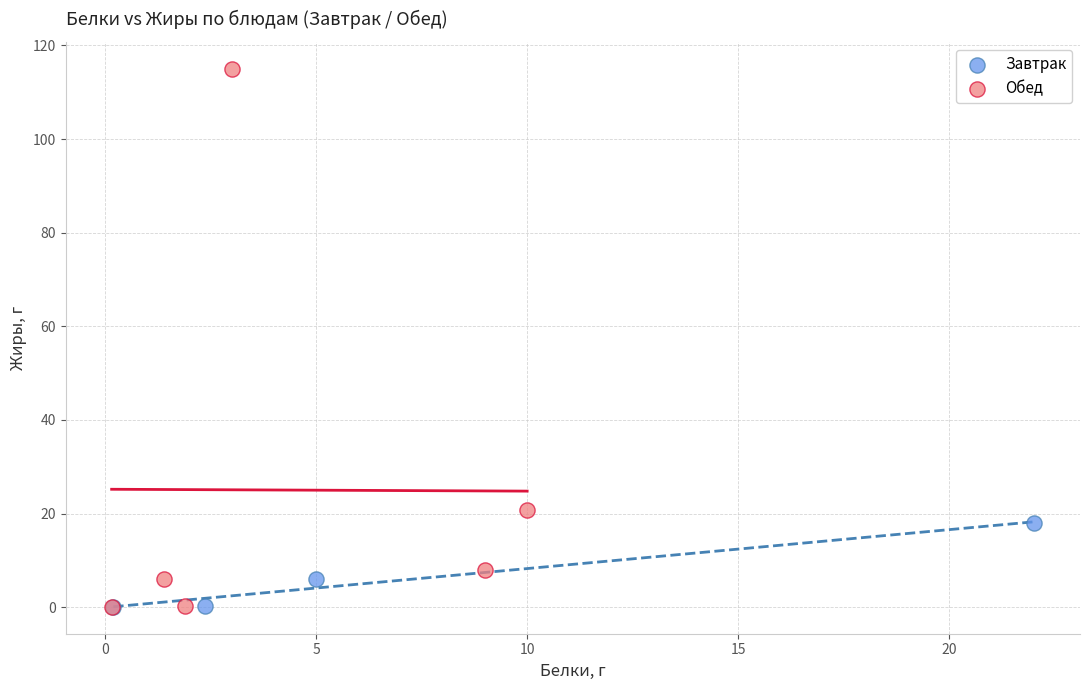

Which series contains the highest Y value?

Обед